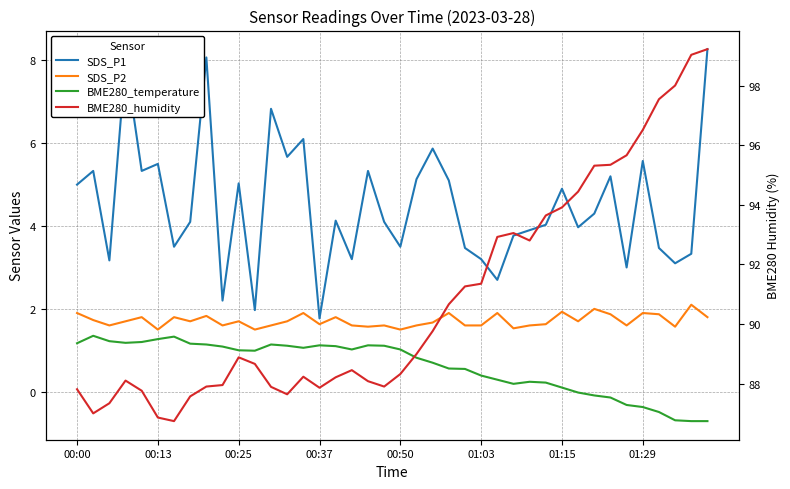

At how many categories does at least one series exceed 35?

40